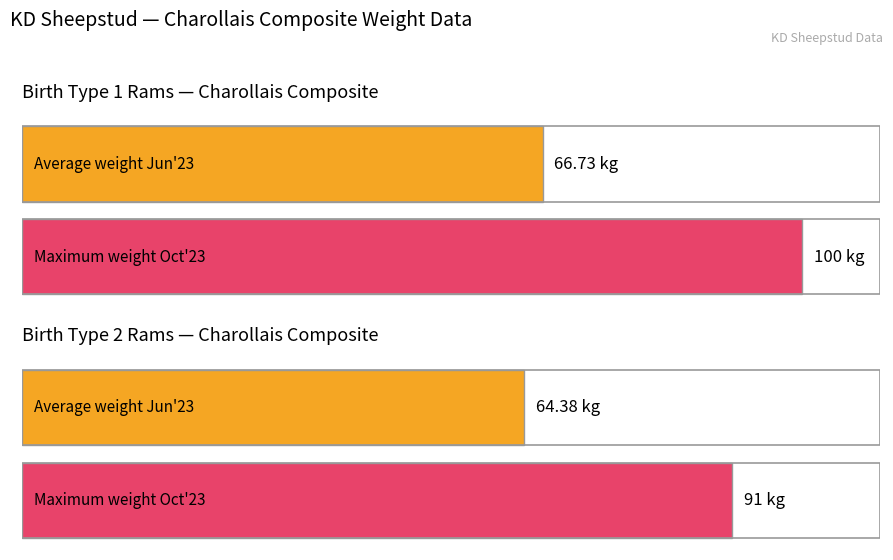

How many series are shown in this chart?

2